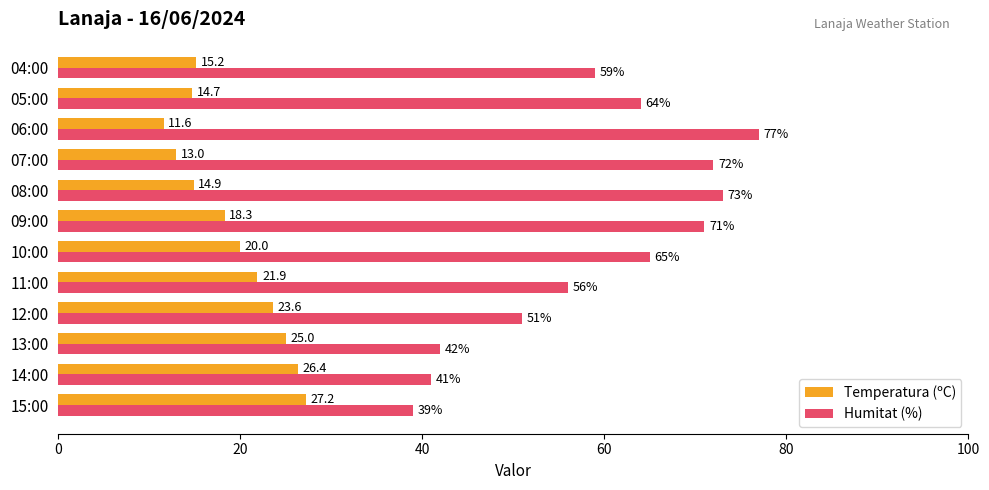

What is the smallest value displayed?

11.6